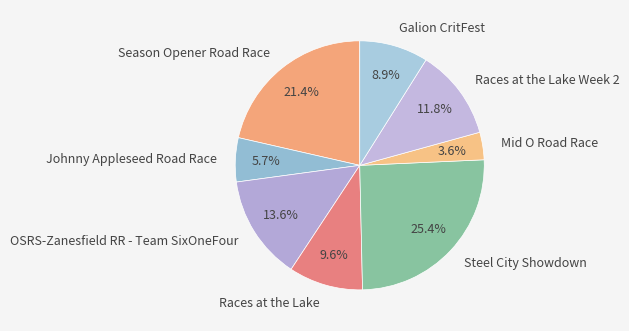

What is the smallest slice in the pie chart?

Mid O Road Race